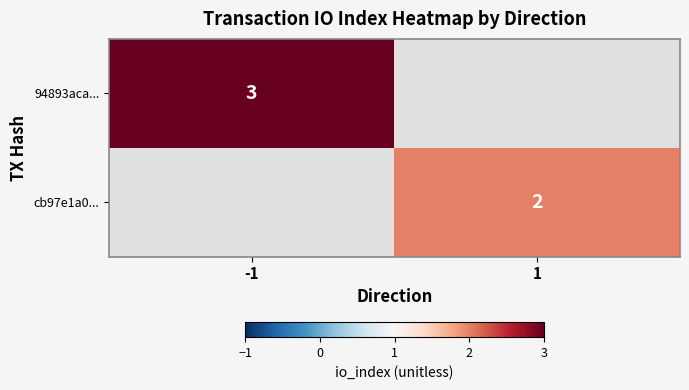

The 94893aca... series shows 2 at -1. True or false?

False